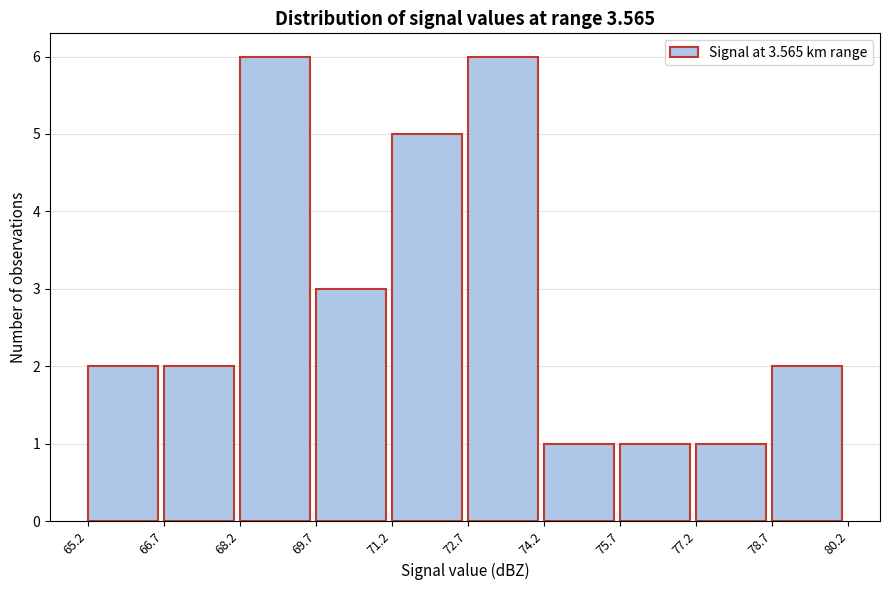

How tall is the bar that spans 75.7 to 77.2 on the x-axis? The values are not printed on the chart, so give them approximately, as read against the axis.

1